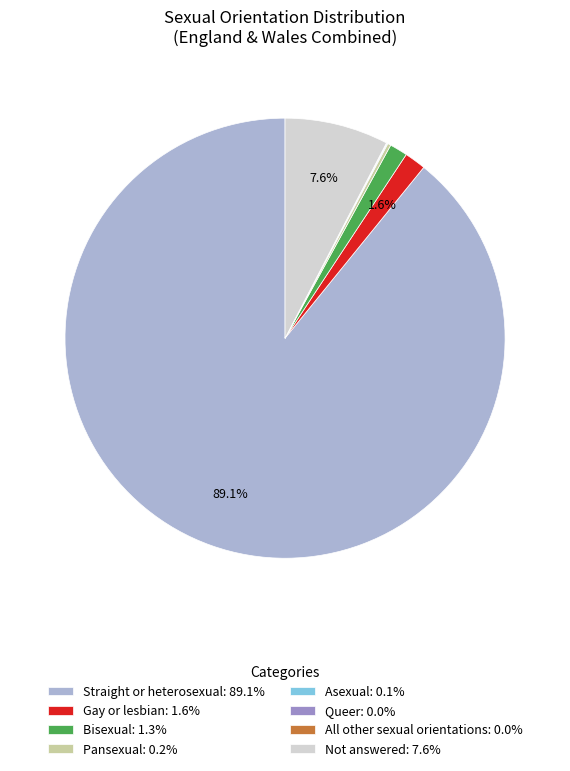

What is the ratio of the value at Not answered: 7.6% to the value at Gay or lesbian: 1.6%?

4.8